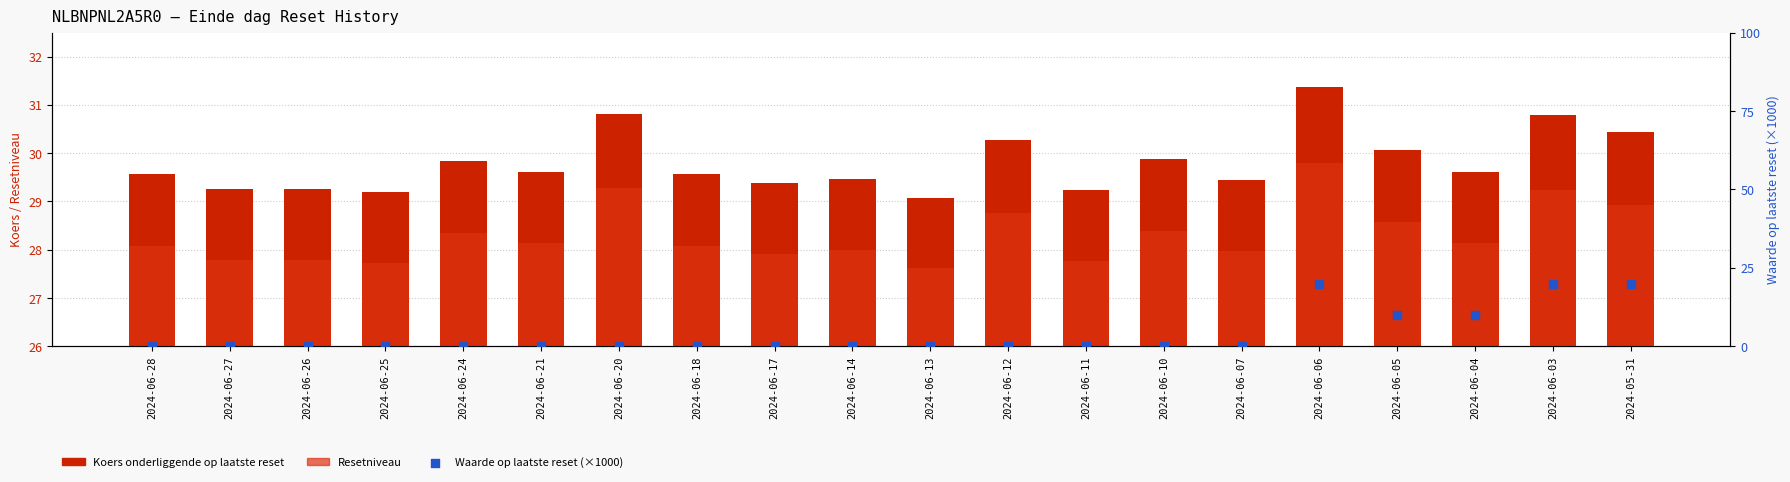

Which series has the largest total across all categories?

Koers onderliggende op laatste reset